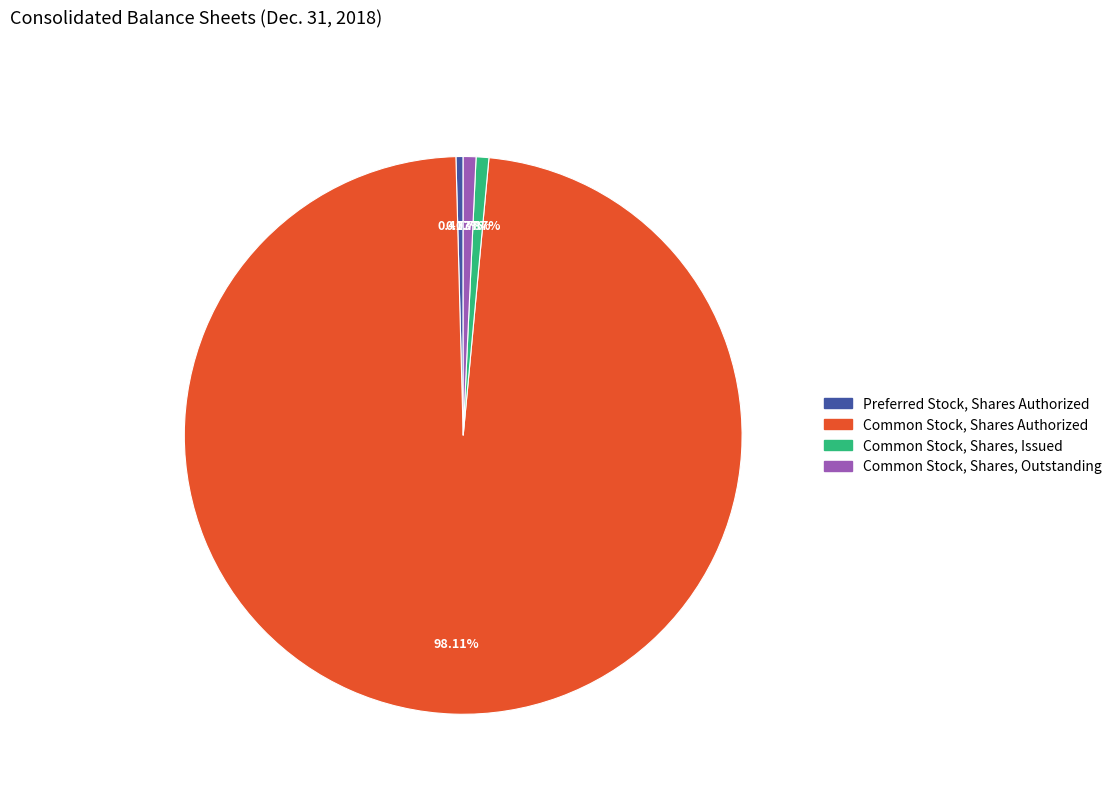

Is there any slice that represents more than half of the pie?

Yes